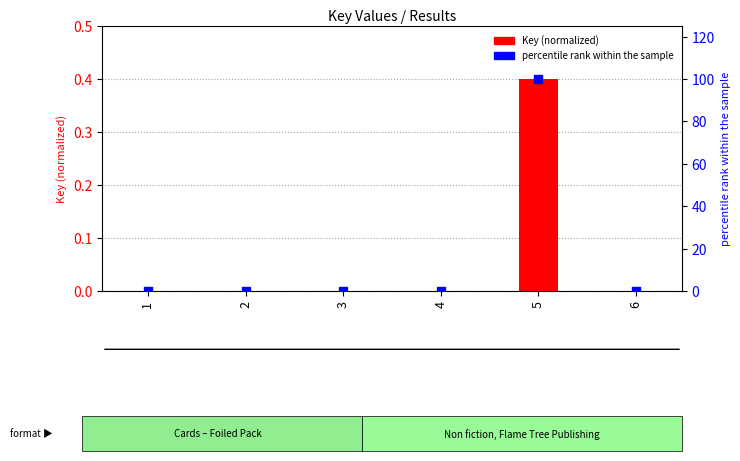

What are all the series names shown in the legend?

Key (normalized), percentile rank within the sample